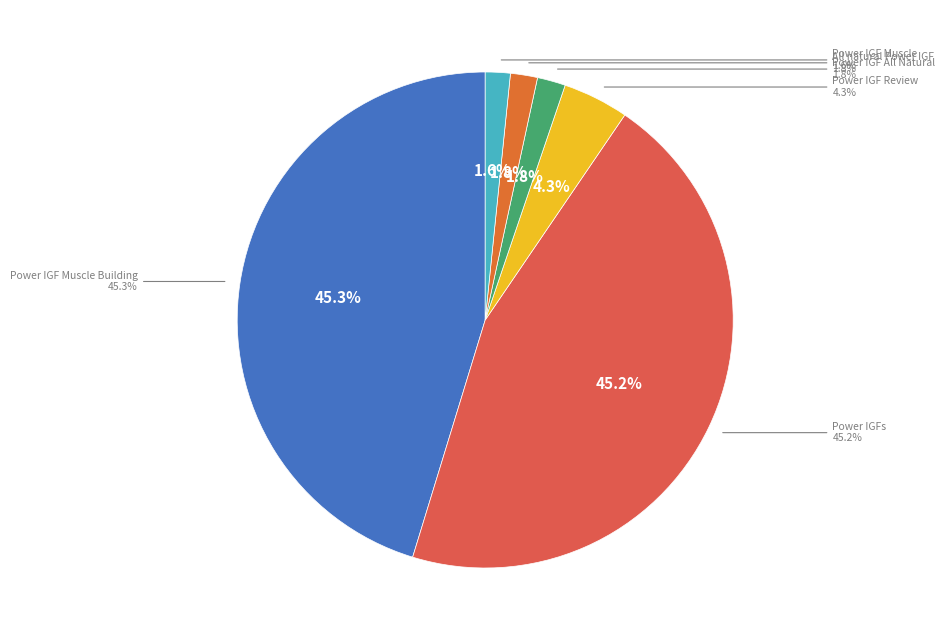

Which category has the smallest portion of the pie?

Power IGF Muscle